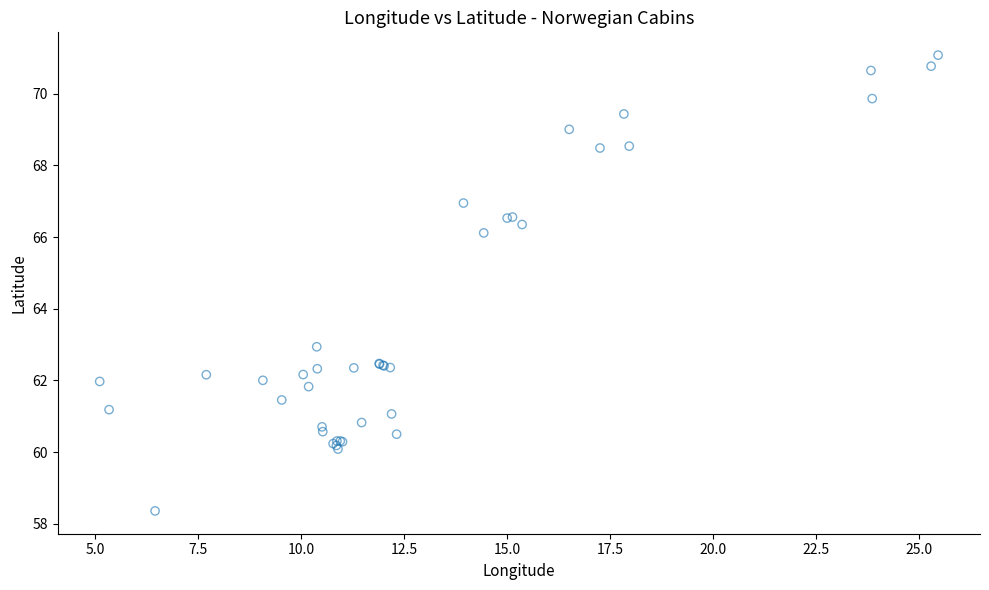

What Y value in the scatter plot is closest to 64?

62.9